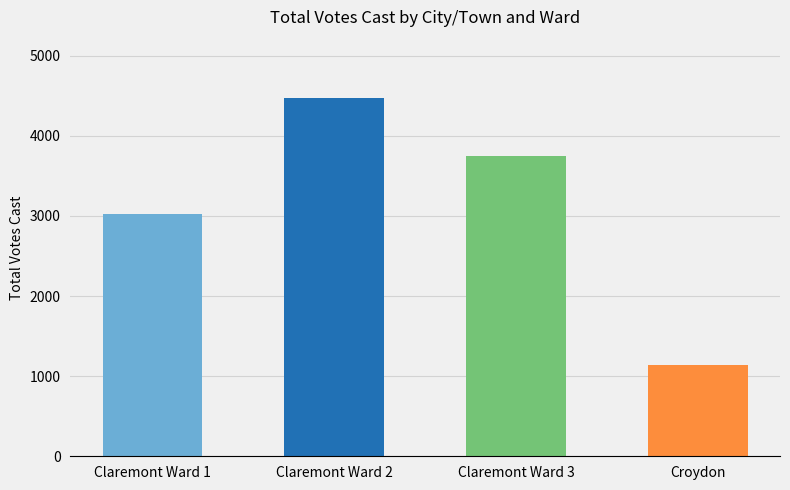

Read the value at Claremont Ward 3, to the nearest 10.

3740